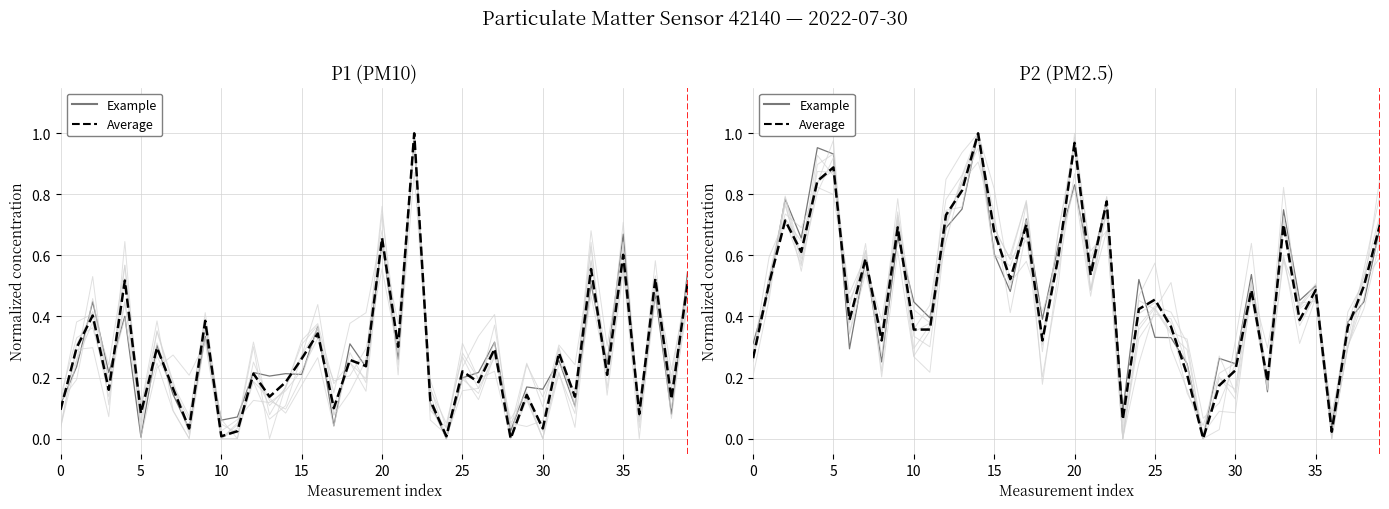

Where is Example nearest to the value 0?

28